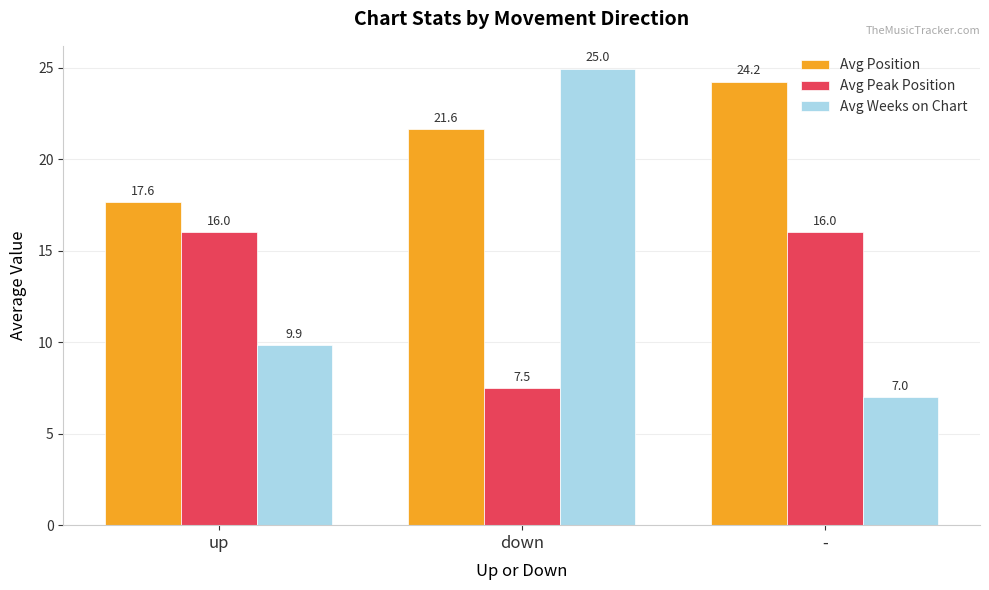

Read the Avg Position value at down.

21.6